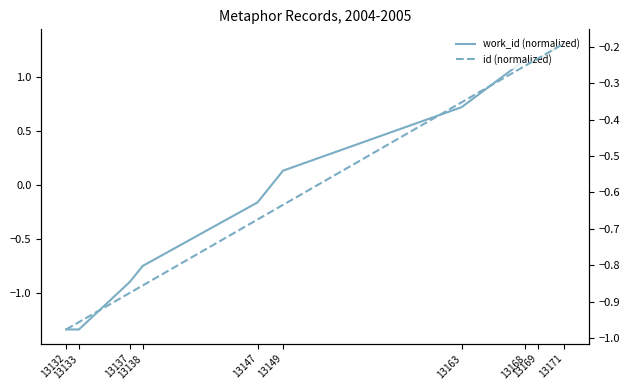

How many distinct data groups are displayed?

2